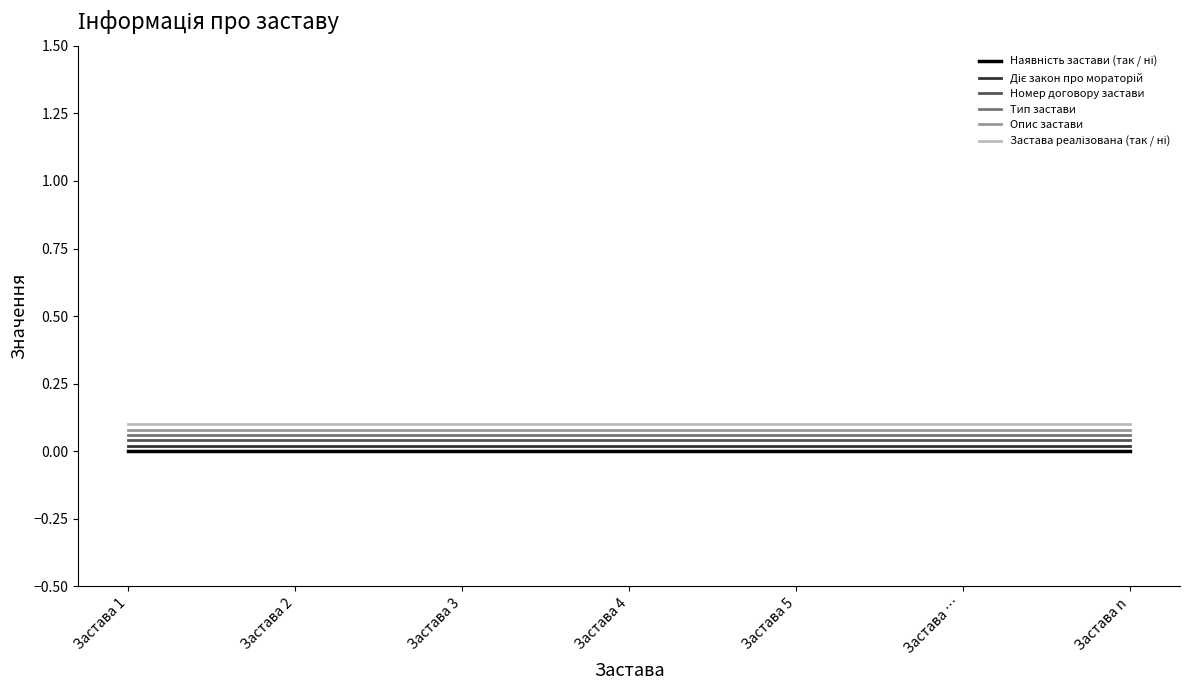

True or false: Опис застави and Номер договору застави intersect in this chart.

False